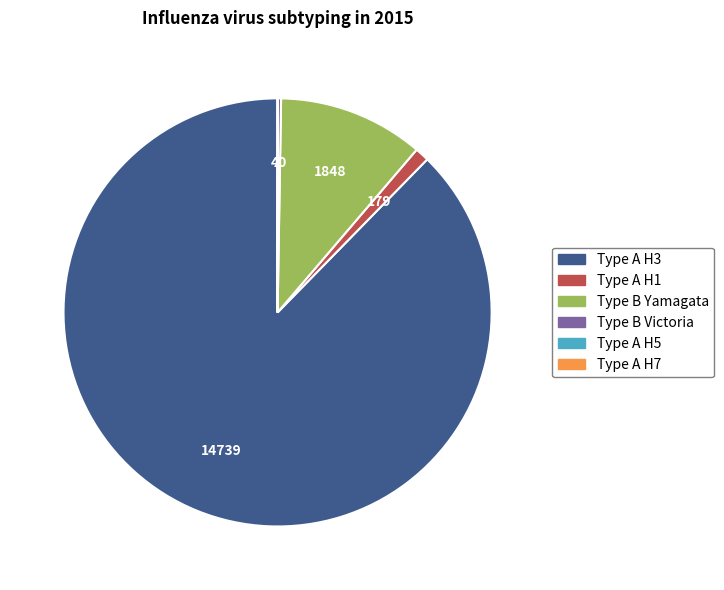

Which category accounts for the majority?

Type A H3